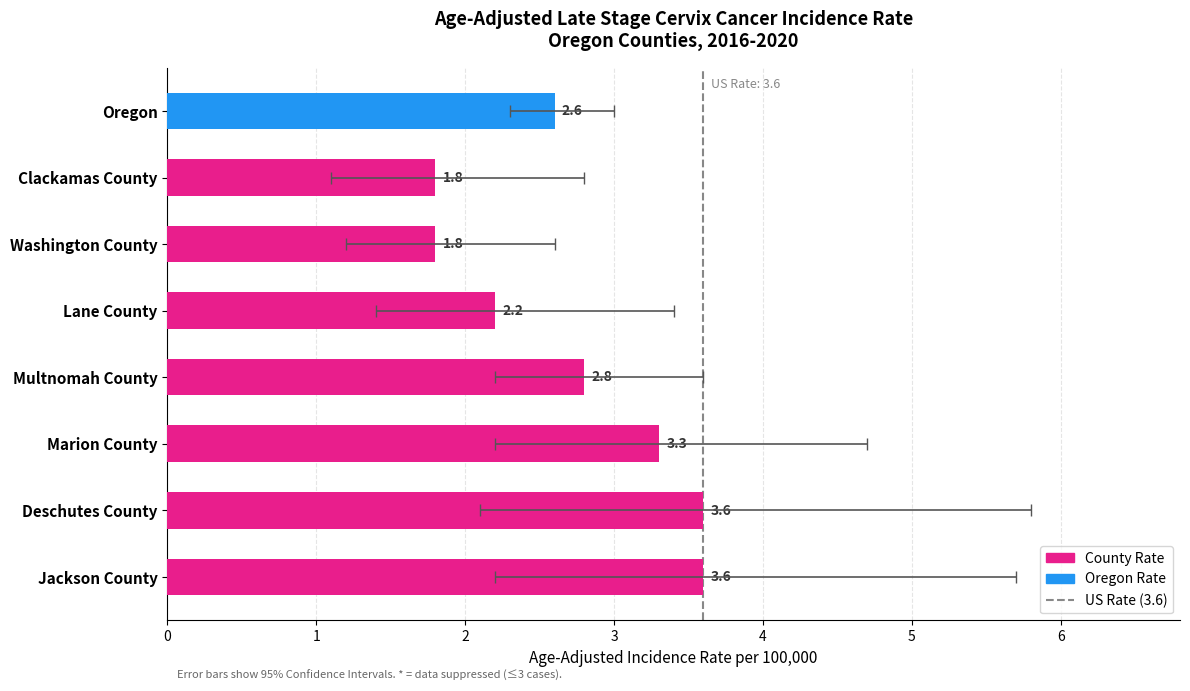

At which category does the chart reach its peak across all series?

Jackson County